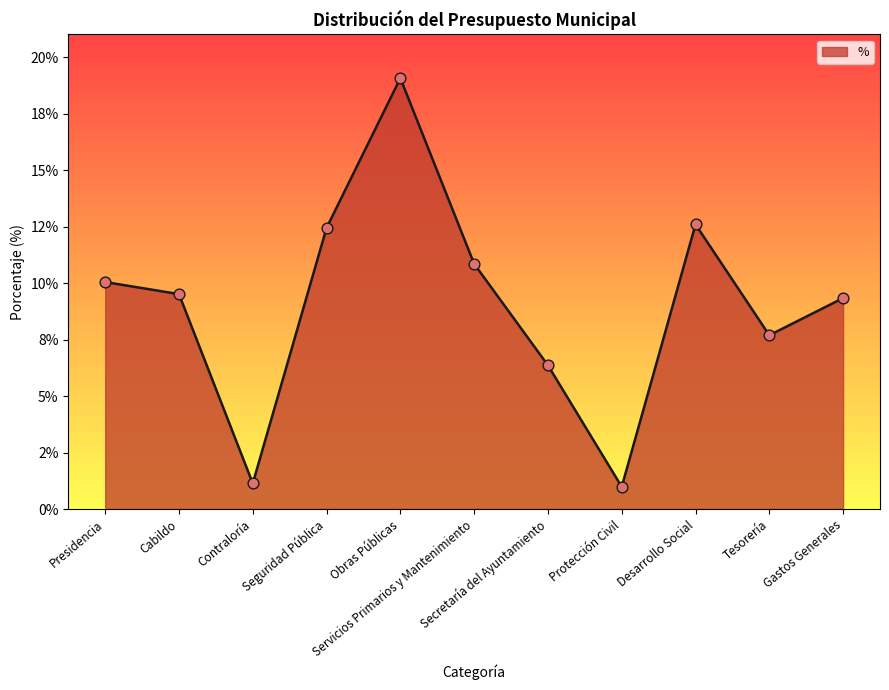

Between Cabildo and Protección Civil, which is larger?

Cabildo